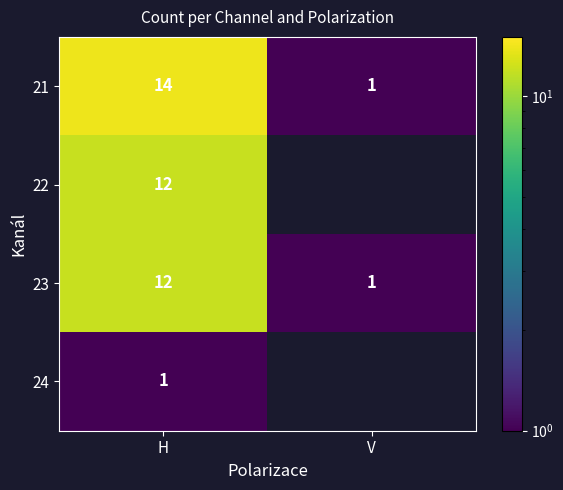

Is it true that 23 equals 21 at H?

False